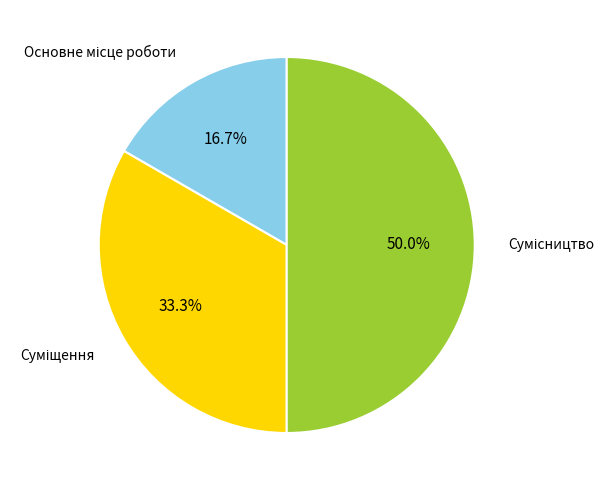

How many slices are in this pie chart?

3